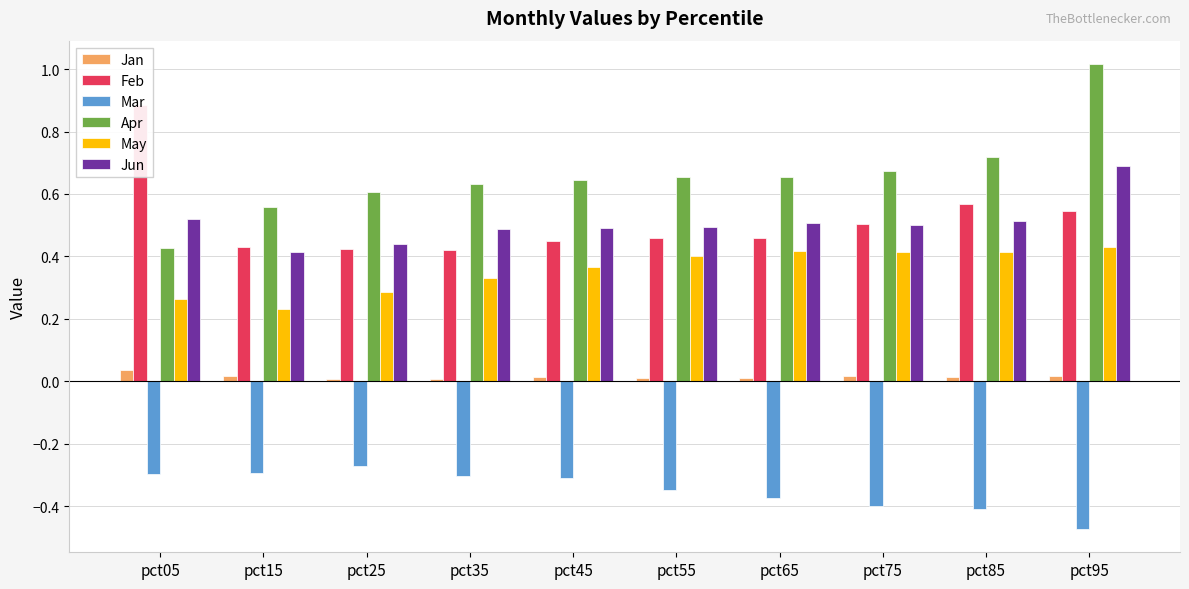

Which series changed the most between pct05 and pct85?

Feb